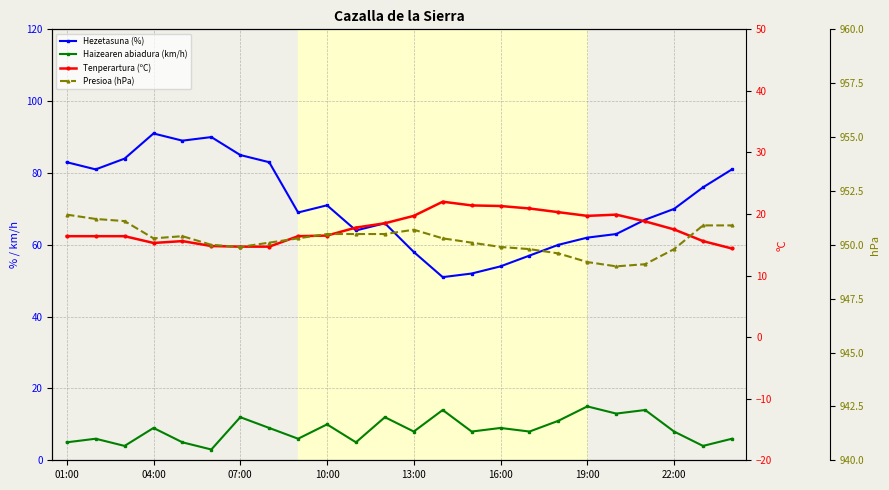

What is the average value of the Hezetasuna (%) series?

71.1